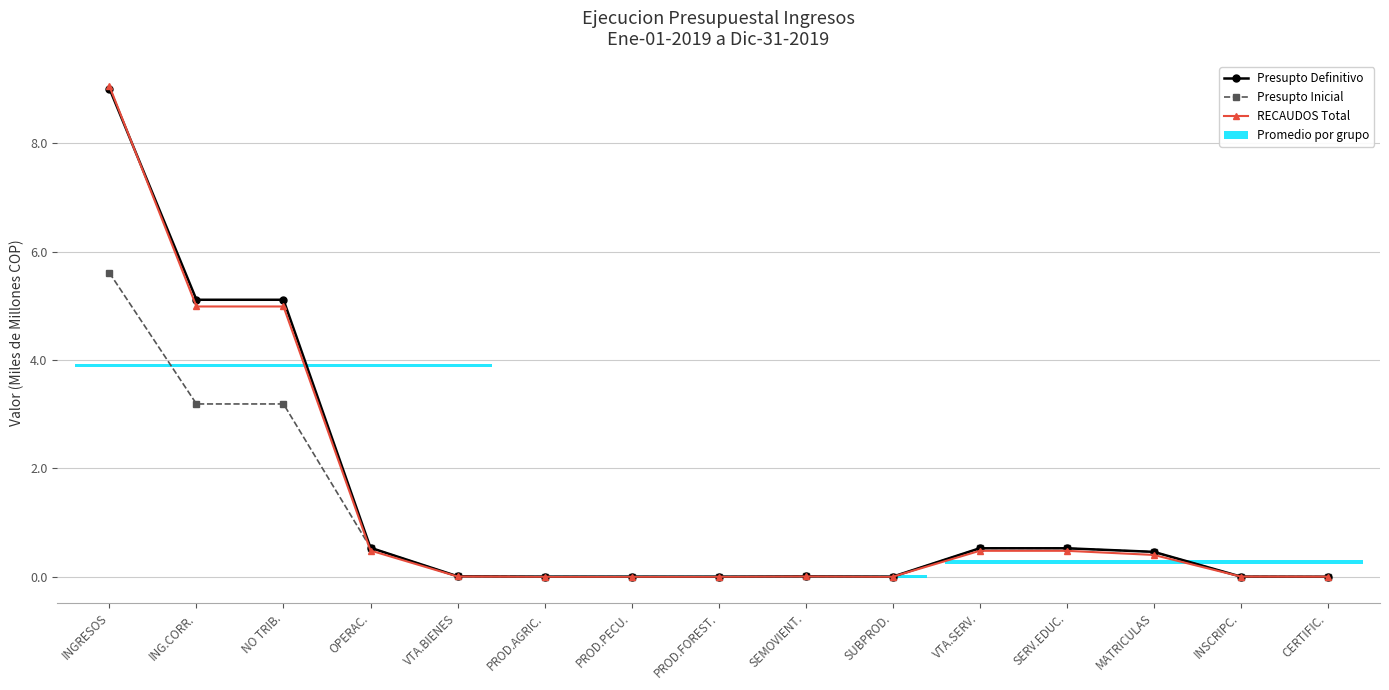

What value does the Presupto Inicial series have at OPERAC.?

0.5